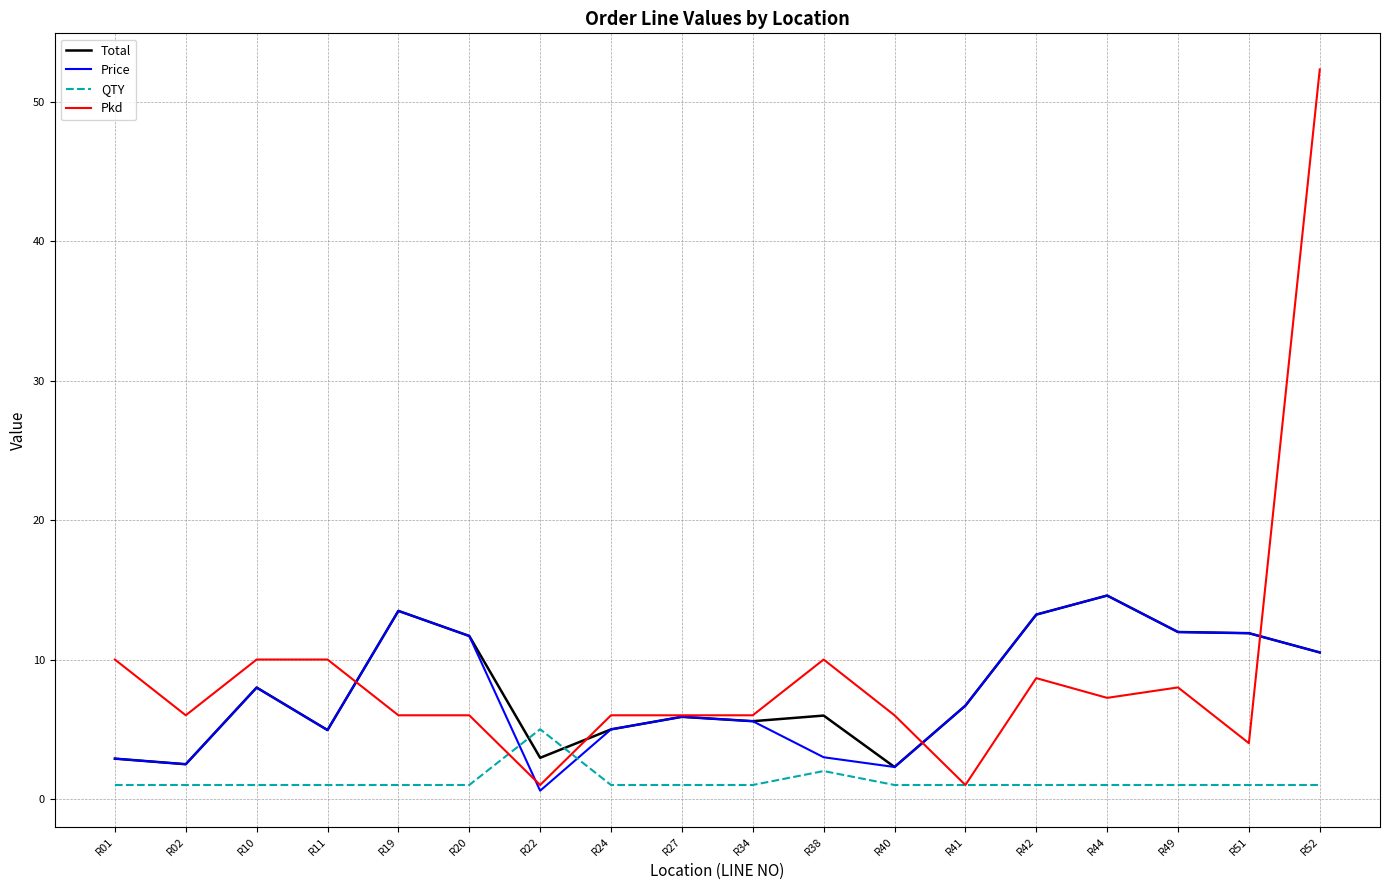

Which series has the largest range (max minus min)?

Pkd